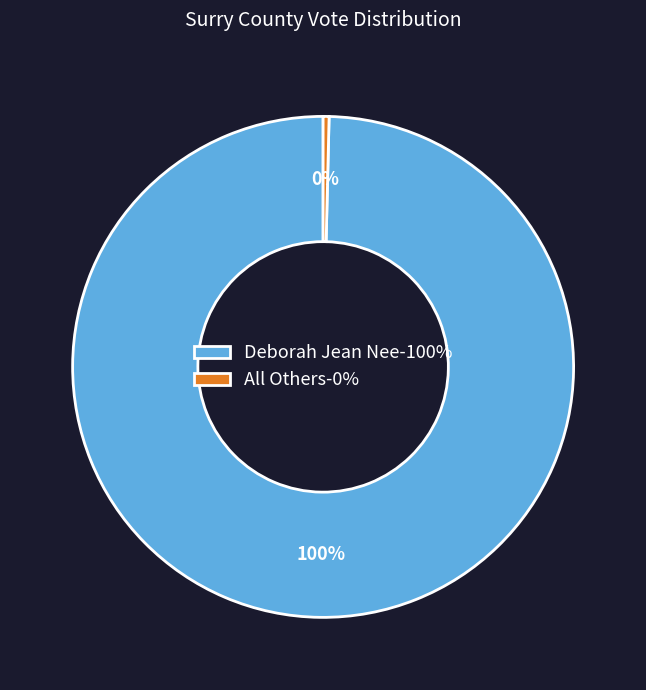

Is the sum of All Others-0% and Deborah Jean Nee-100% greater than half?

Yes